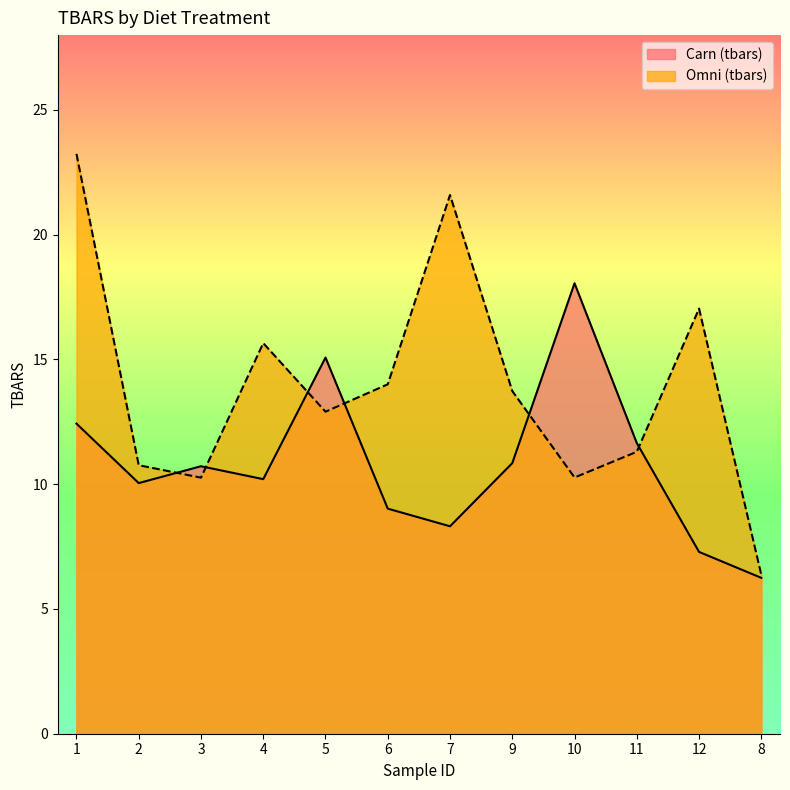

Which category has the lowest value in the Carn (tbars) series?

8